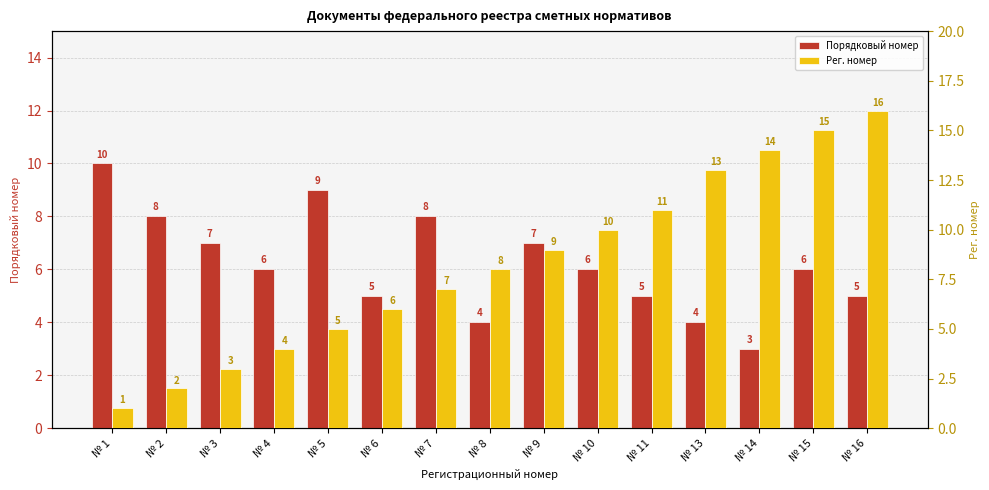

Reading right to left, what are all the values shown in this chart?

Порядковый номер: № 16=5	№ 15=6	№ 14=3	№ 13=4	№ 11=5	№ 10=6	№ 9=7	№ 8=4	№ 7=8	№ 6=5	№ 5=9	№ 4=6	№ 3=7	№ 2=8	№ 1=10
Рег. номер: № 16=16	№ 15=15	№ 14=14	№ 13=13	№ 11=11	№ 10=10	№ 9=9	№ 8=8	№ 7=7	№ 6=6	№ 5=5	№ 4=4	№ 3=3	№ 2=2	№ 1=1